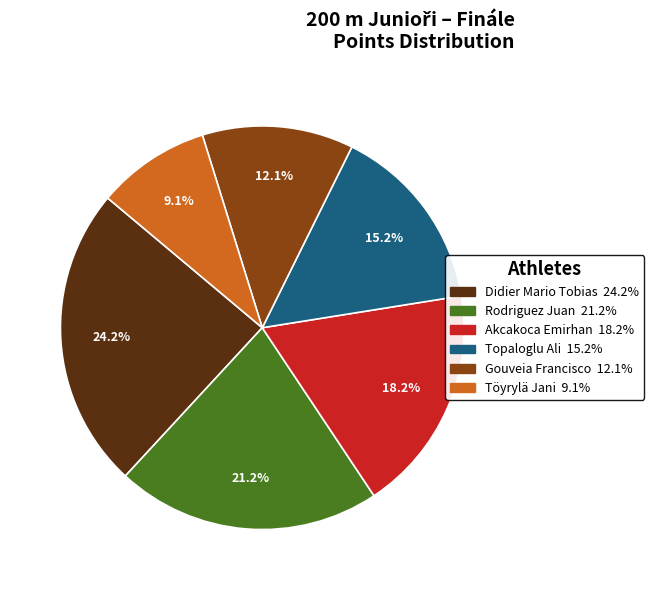

True or false: Topaloglu Ali accounts for 15% of the total.

True